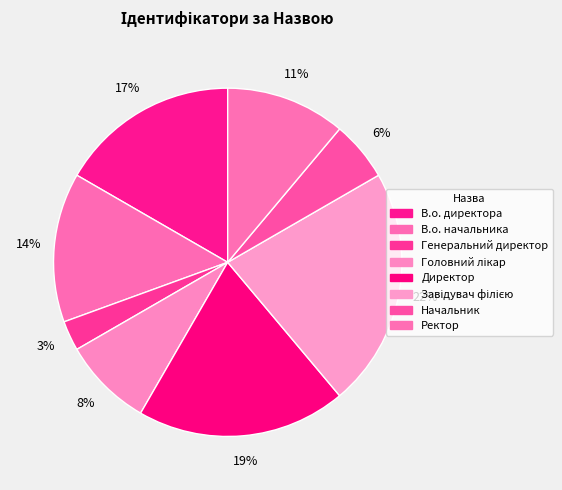

How many slices are in this pie chart?

8